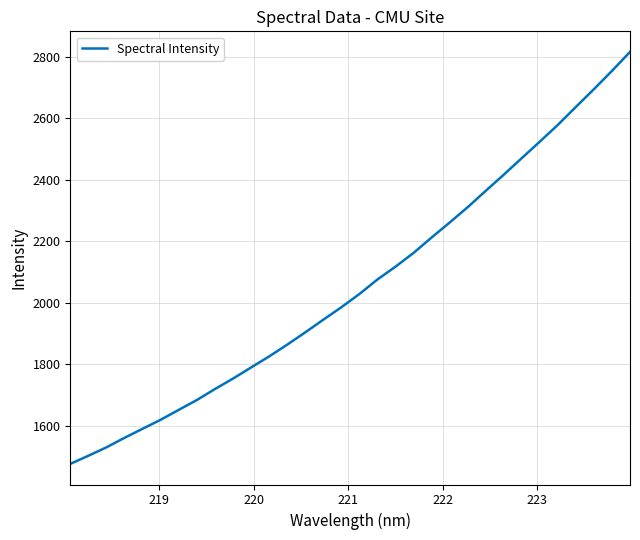

What is the maximum value shown in the chart?

2815.9